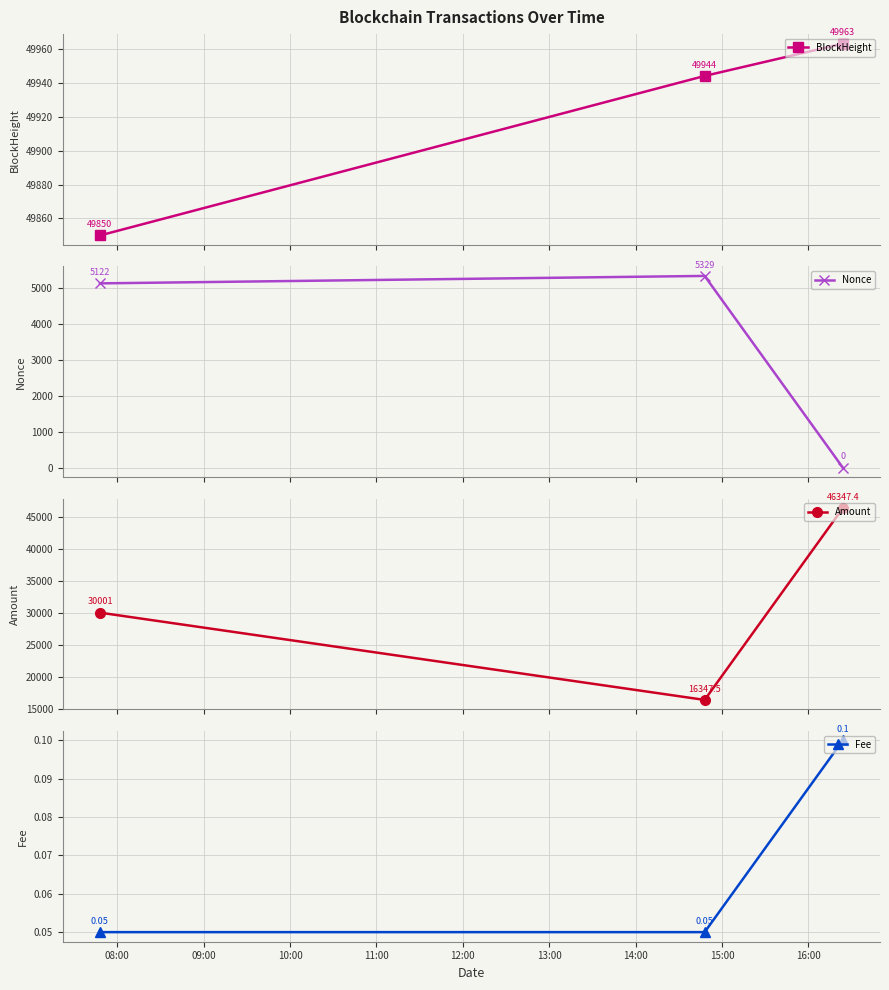

What is the minimum value for Amount?

16347.5